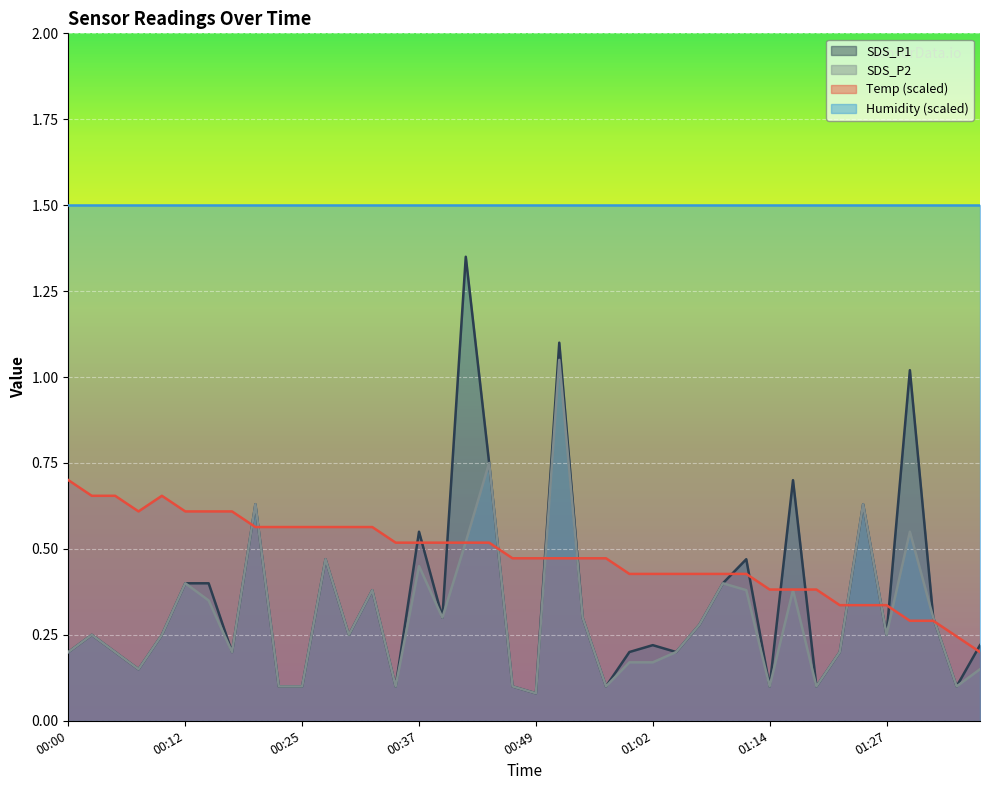

What position from the right is 01:14?

10